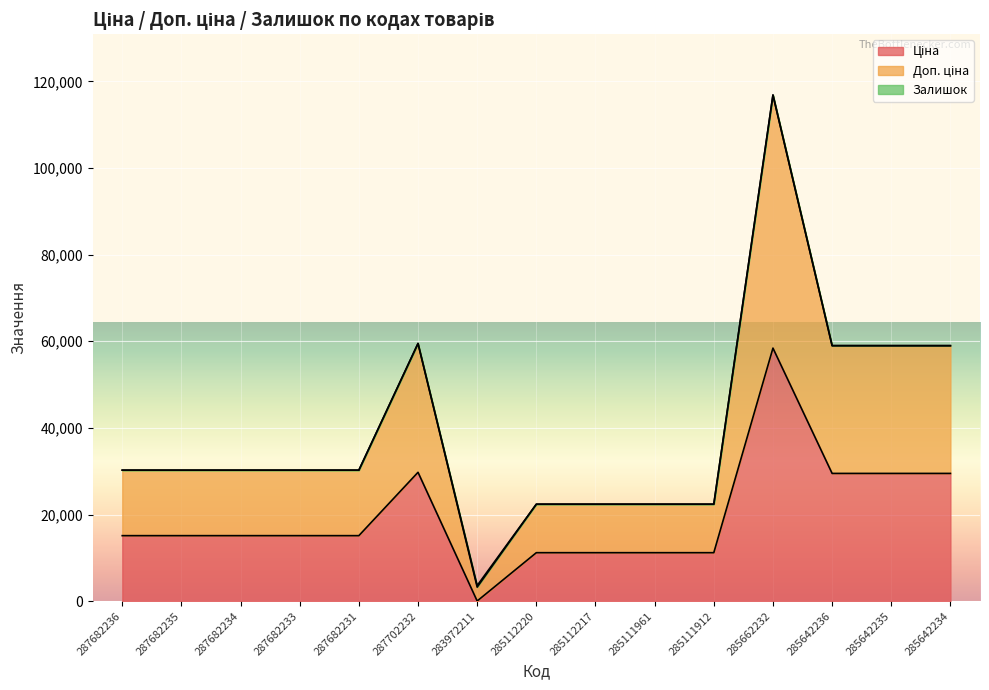

What is the difference between the highest and lowest values at 285642234?

29501.5